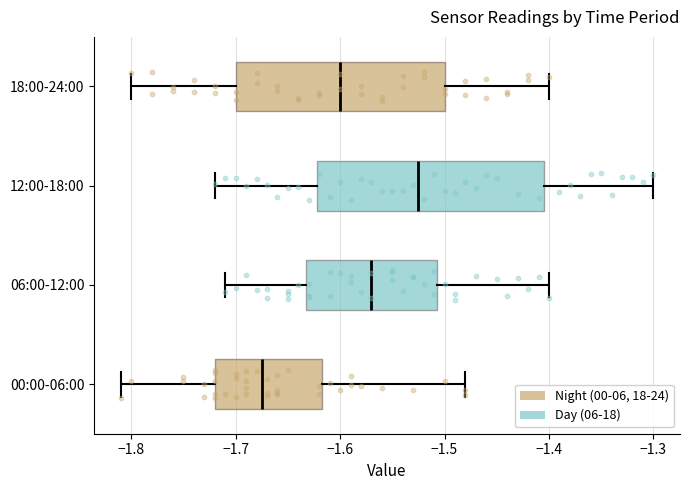

Reading bottom to top, read every box against the x-axis: the position of its median line, the range the box covers, and the ends of its whiskers. The values are not printed on the chart, so give them approximately, as read against the axis.

00:00-06:00: median -1.67, box -1.72 to -1.62, whiskers -1.81 to -1.48
06:00-12:00: median -1.57, box -1.63 to -1.51, whiskers -1.71 to -1.40
12:00-18:00: median -1.52, box -1.62 to -1.40, whiskers -1.72 to -1.30
18:00-24:00: median -1.60, box -1.70 to -1.50, whiskers -1.80 to -1.40